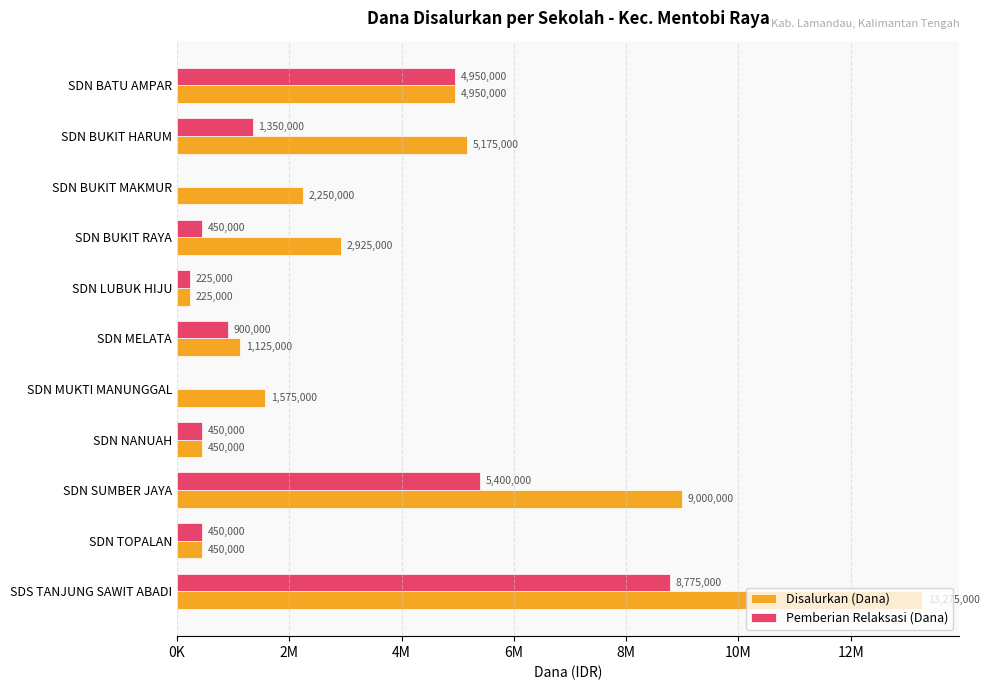

What is the value of the Pemberian Relaksasi (Dana) bar at the 2nd from the left?

1350000